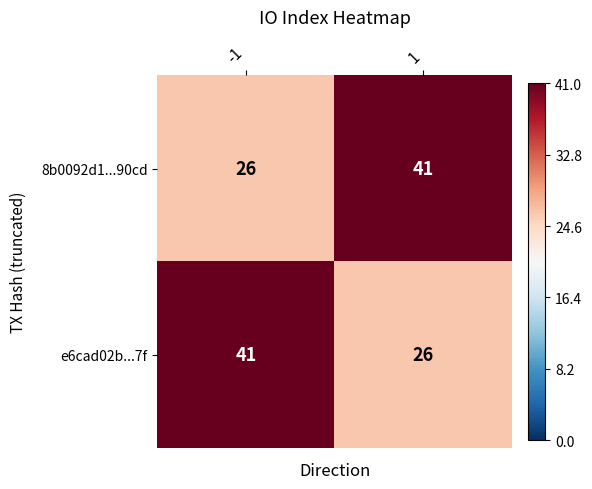

Reading right to left, what are all the values shown in this chart?

8b0092d1...90cd: 1=41	-1=26
e6cad02b...7f: 1=26	-1=41